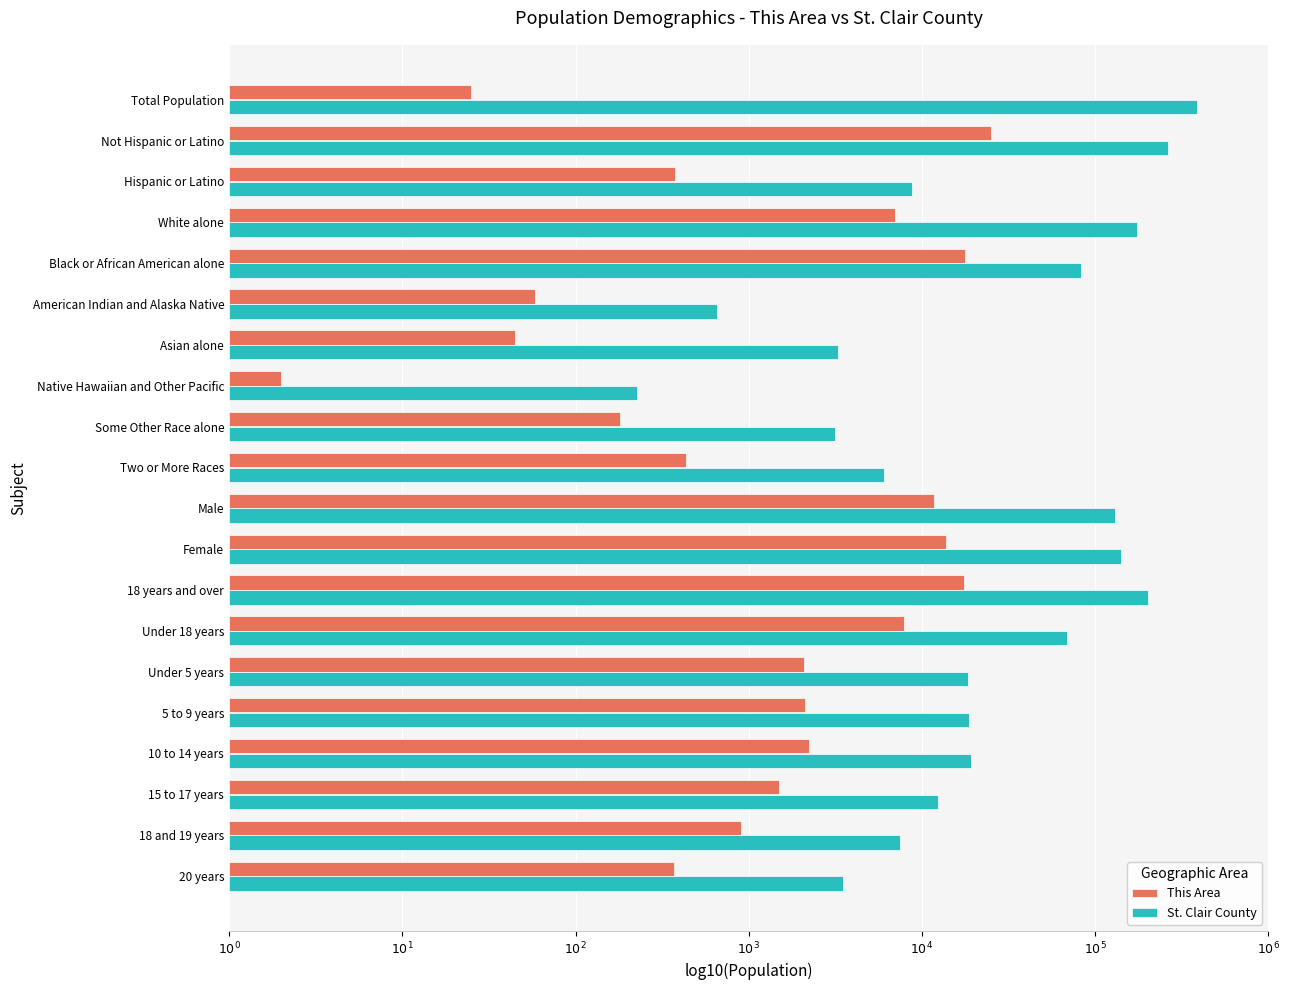

What are all the series names shown in the legend?

This Area, St. Clair County